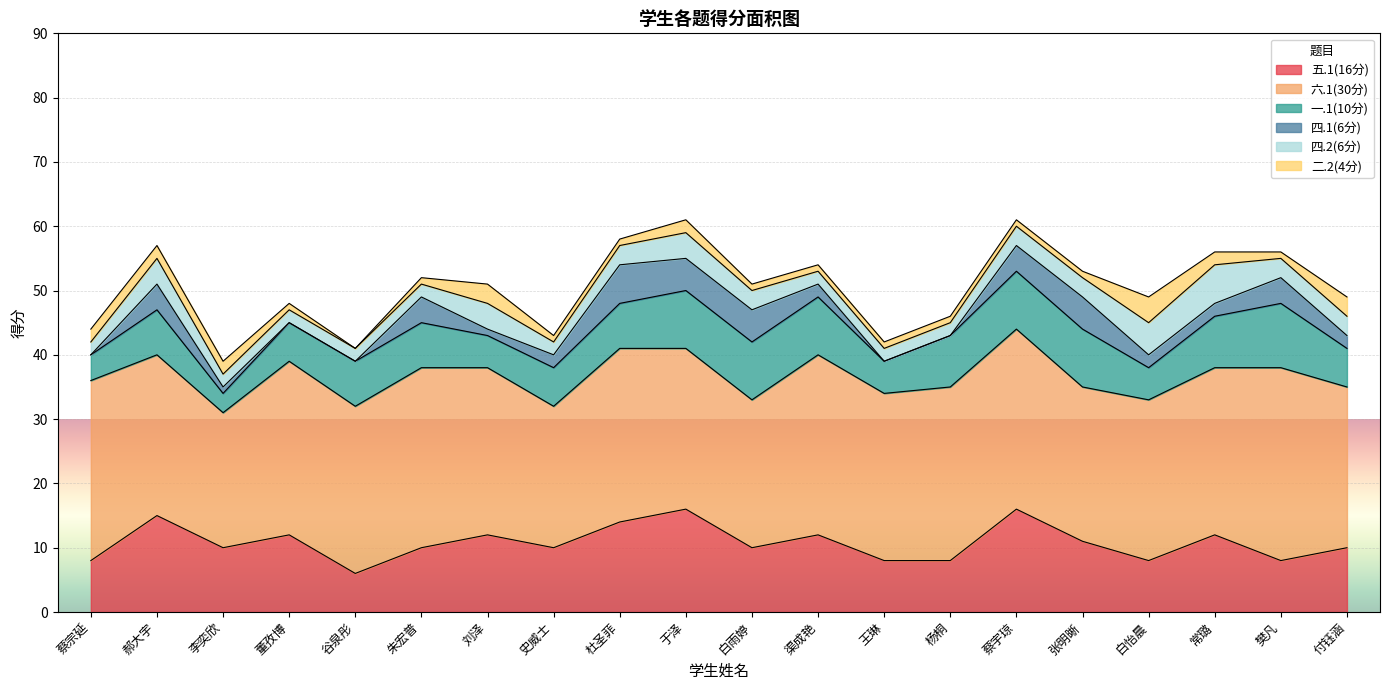

What is the greatest value displayed?

30